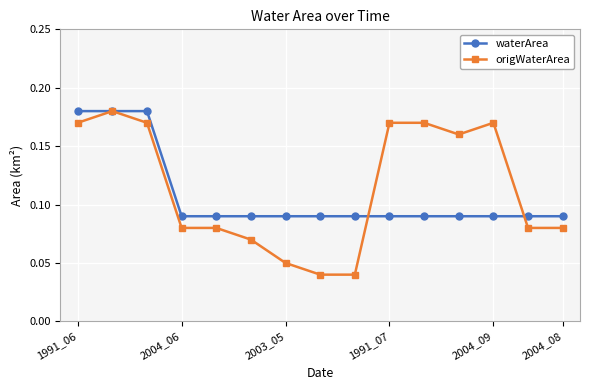

How many origWaterArea values are between 0 and 1?

15